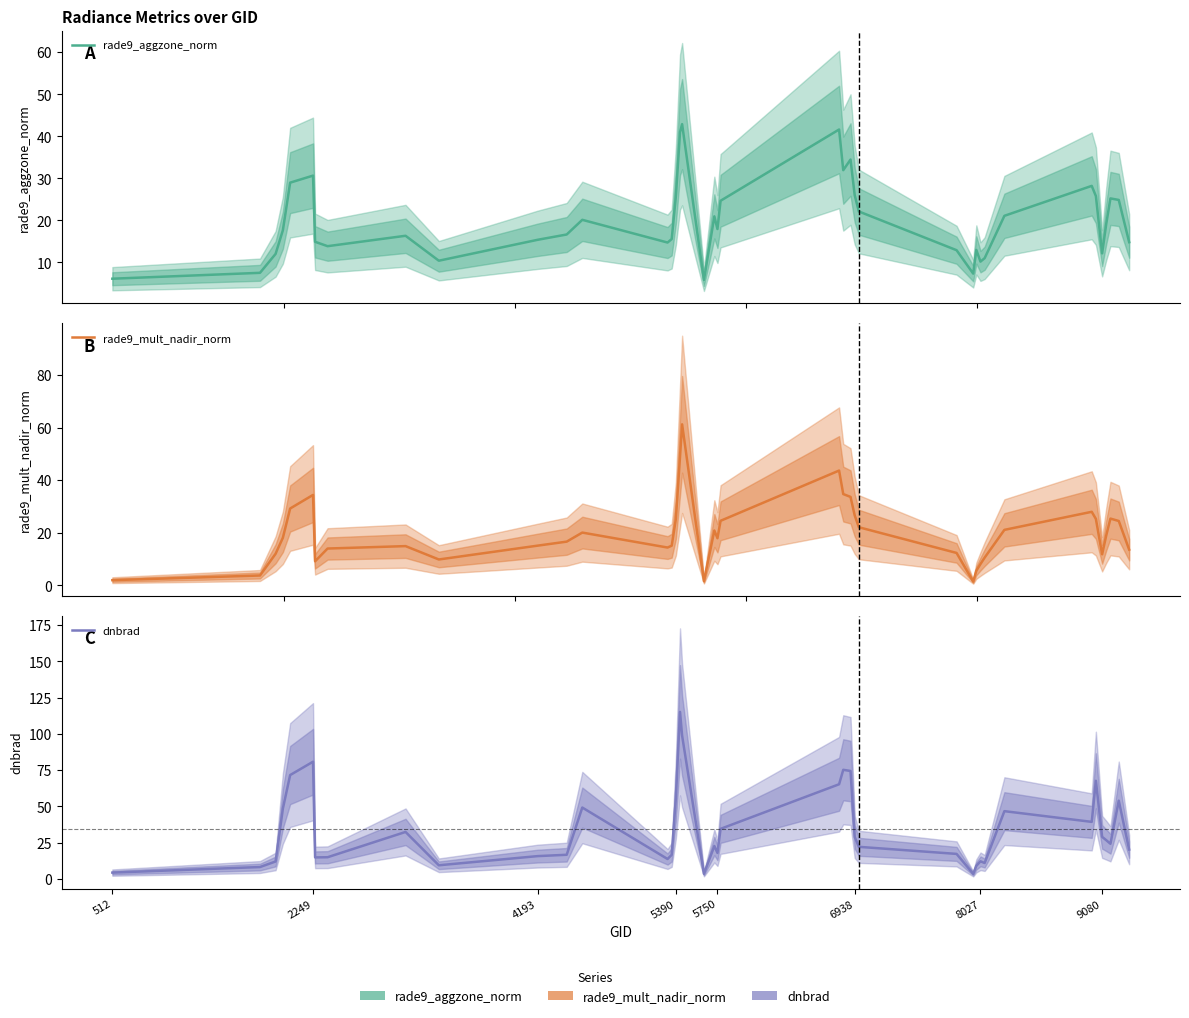

True or false: dnbrad has more than 1 points higher than both neighbors.

True